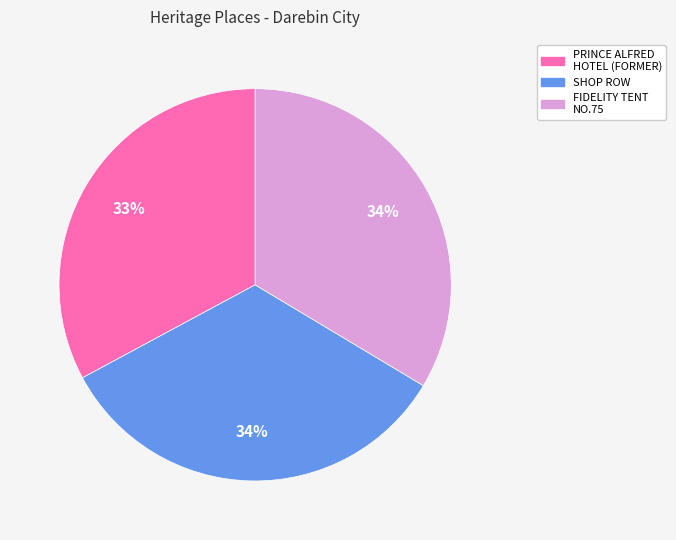

Is there any slice that represents more than half of the pie?

No